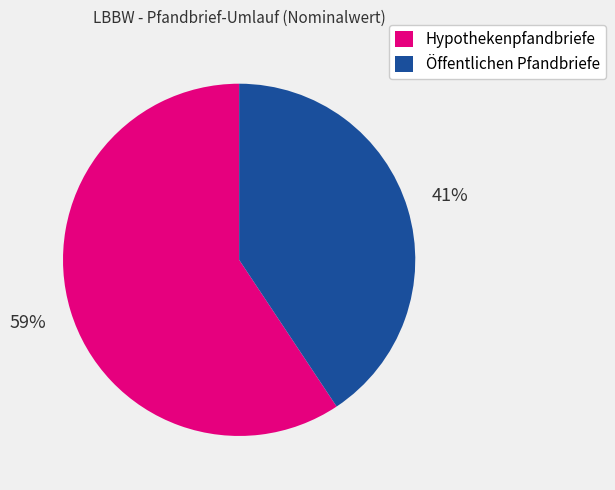

Rank the categories by value from highest to lowest.

Hypothekenpfandbriefe, Öffentlichen Pfandbriefe